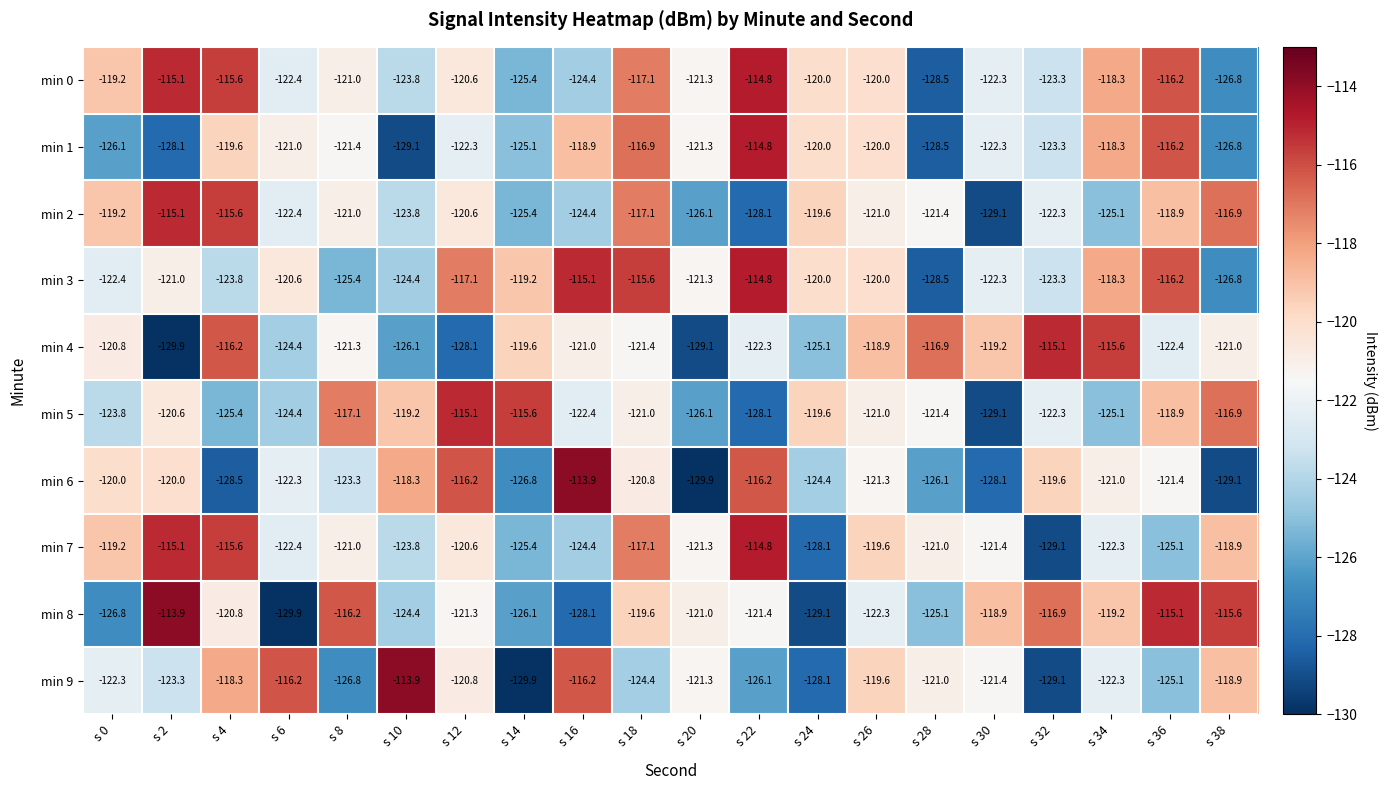

The value of min 2 at s 2 is -30.6. True or false?

False